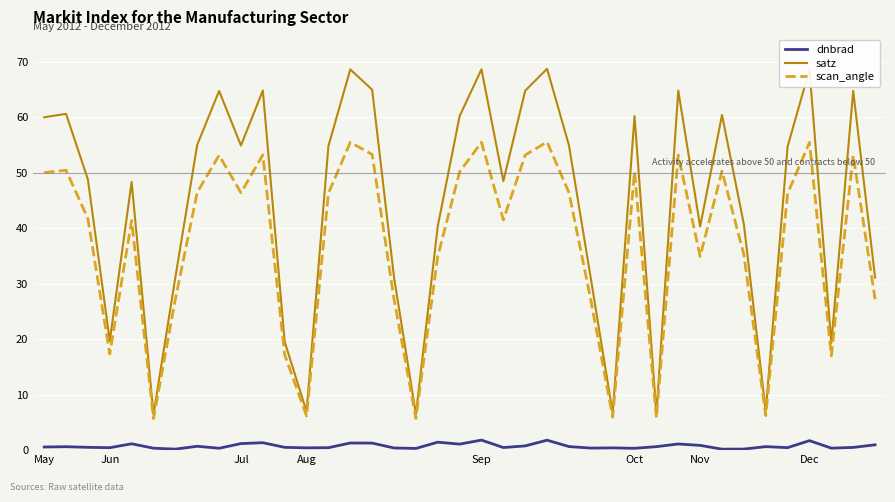

What is the minimum value for satz?

6.4